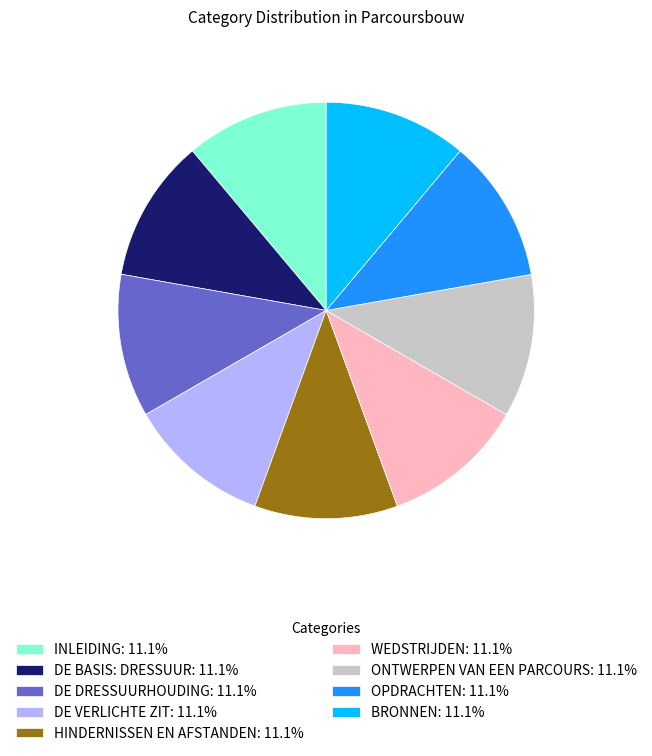

Does INLEIDING: 11.1% represent more than half of the total?

No